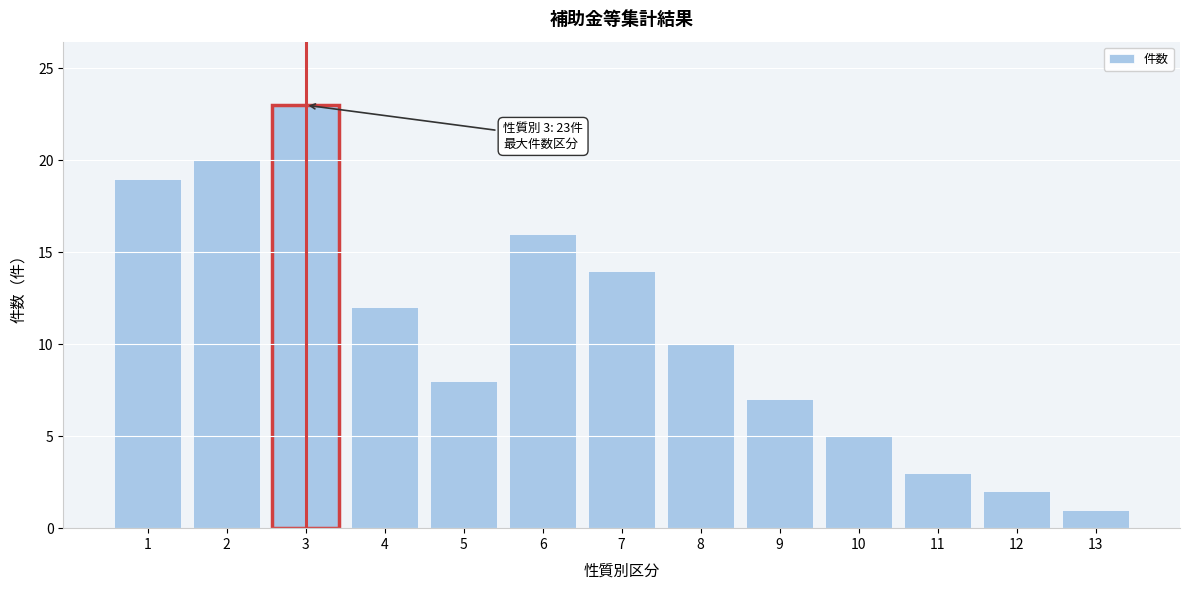

Reading left to right, list all the values displayed in this chart.

1=19	2=20	3=23	4=12	5=8	6=16	7=14	8=10	9=7	10=5	11=3	12=2	13=1